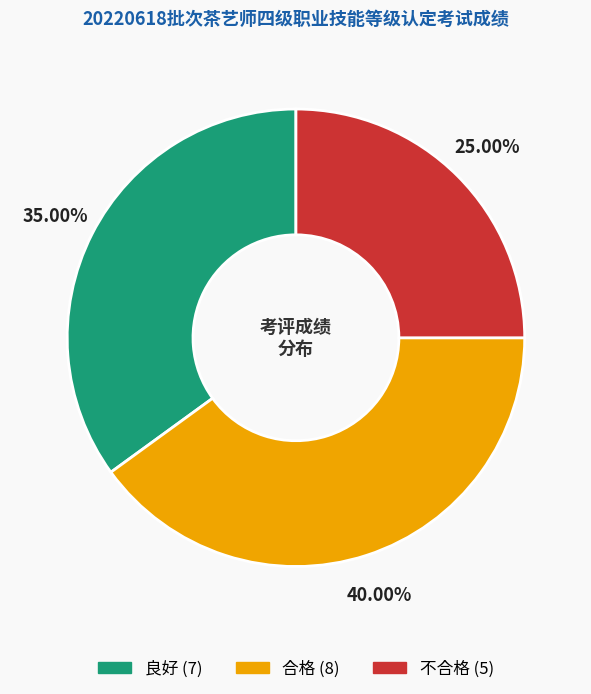

What percentage is the 合格 slice, to the nearest percent?

40%